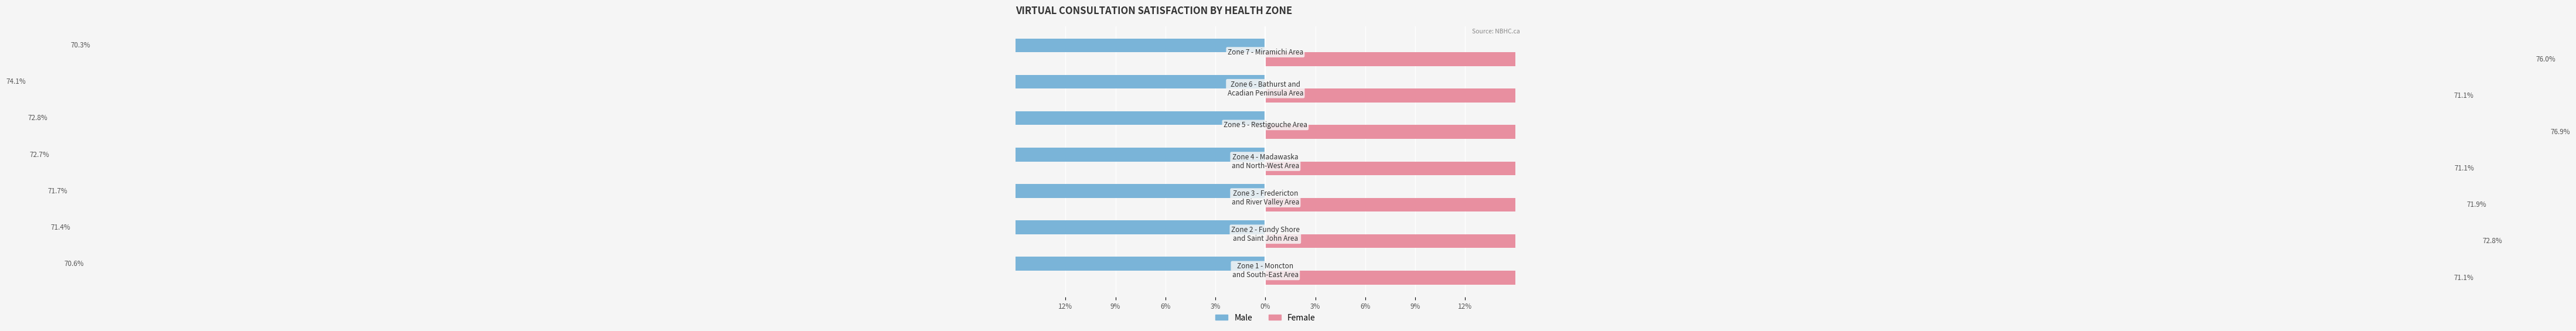

The Male series shows -51.3 at 3%. True or false?

False